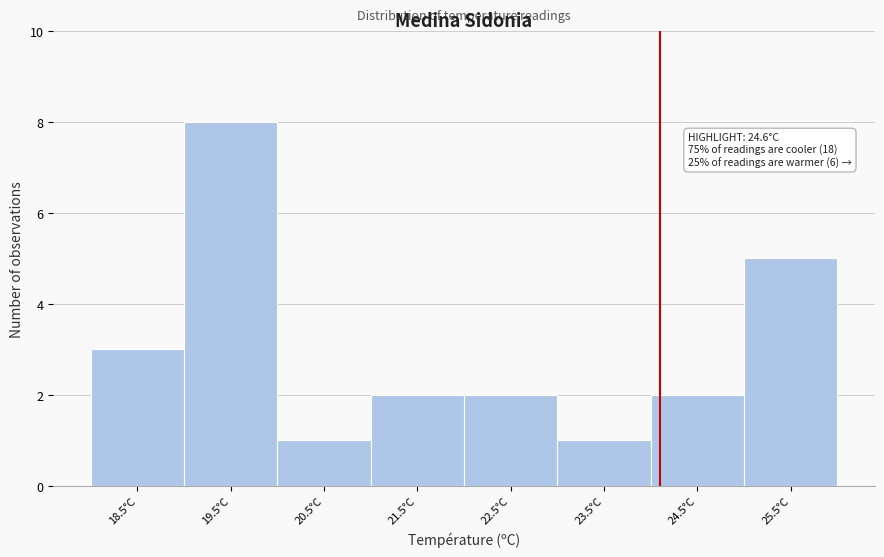

Reading left to right, list all the values displayed in this chart.

3	8	1	2	2	1	2	5